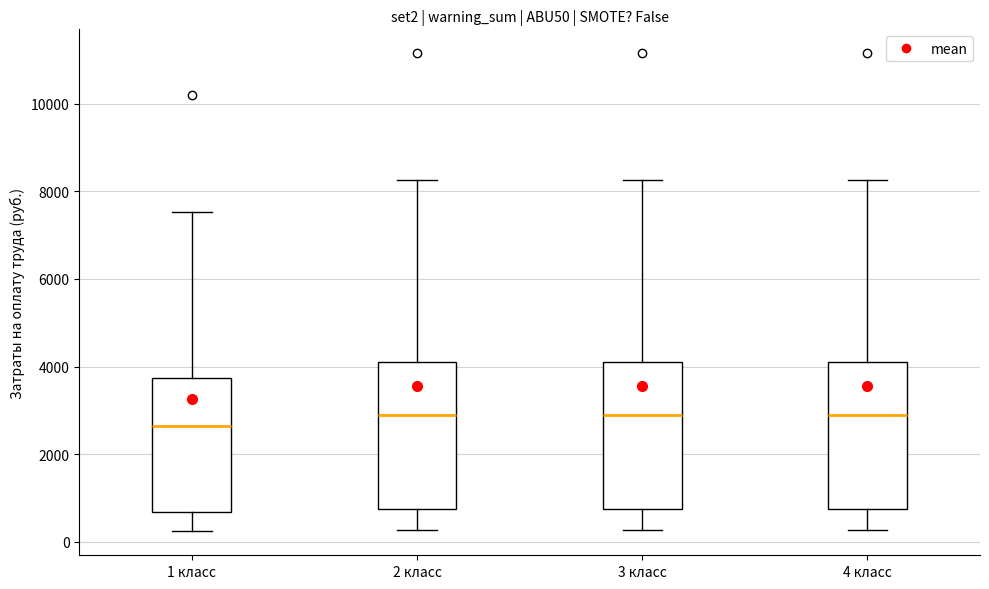

Reading left to right, transcribe this box plot: for each box, give where its median line is, the range the box spans, and where its two whiskers end, as read against the y-axis. The values are not printed on the chart, so give them approximately, as read against the axis.

1 класс: median 2600, box 600 to 3800, whiskers 200 to 7600
2 класс: median 3000, box 800 to 4000, whiskers 200 to 8200
3 класс: median 3000, box 800 to 4000, whiskers 200 to 8200
4 класс: median 3000, box 800 to 4000, whiskers 200 to 8200